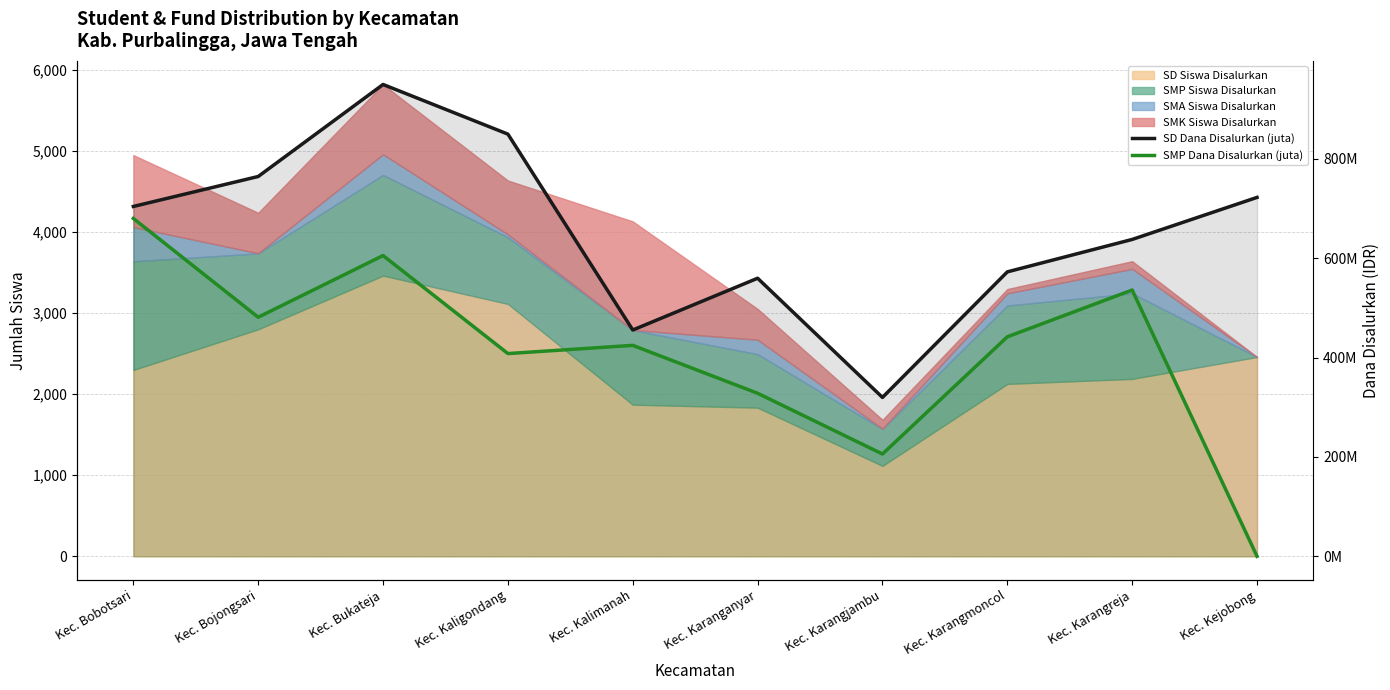

What is the total value across all series at Kec. Bobotsari?

1383.9